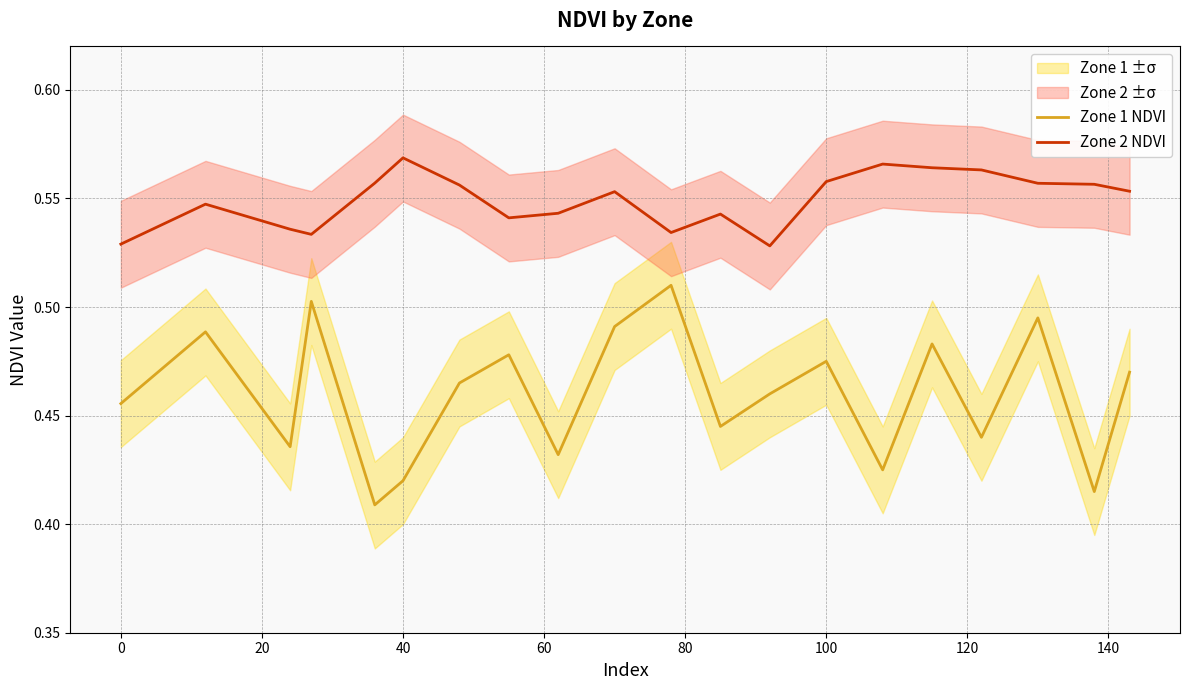

True or false: Zone 1 NDVI and Zone 2 NDVI intersect in this chart.

False